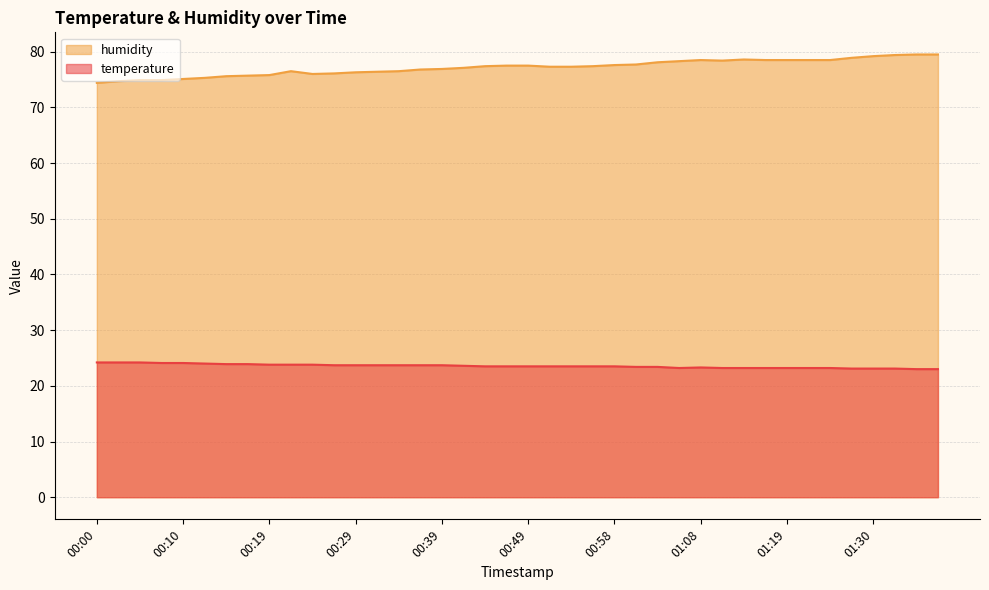

What is the sum of all humidity values?

3087.1